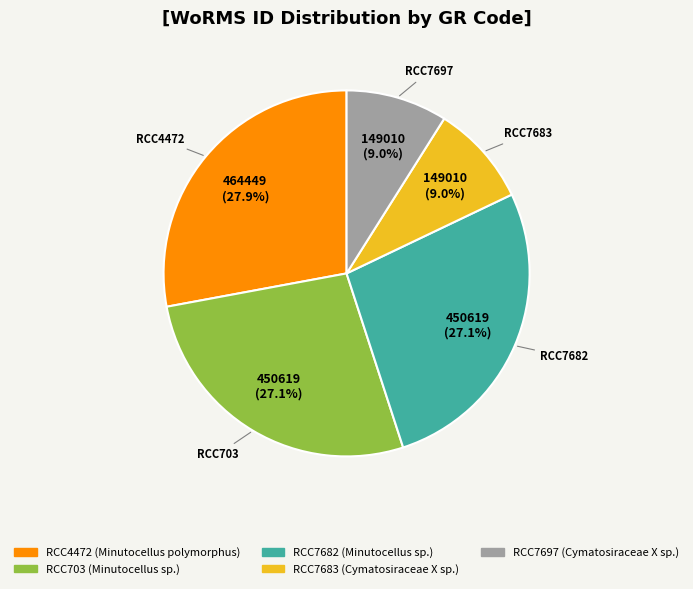

To the nearest percent, what percentage of the pie is RCC703?

27%